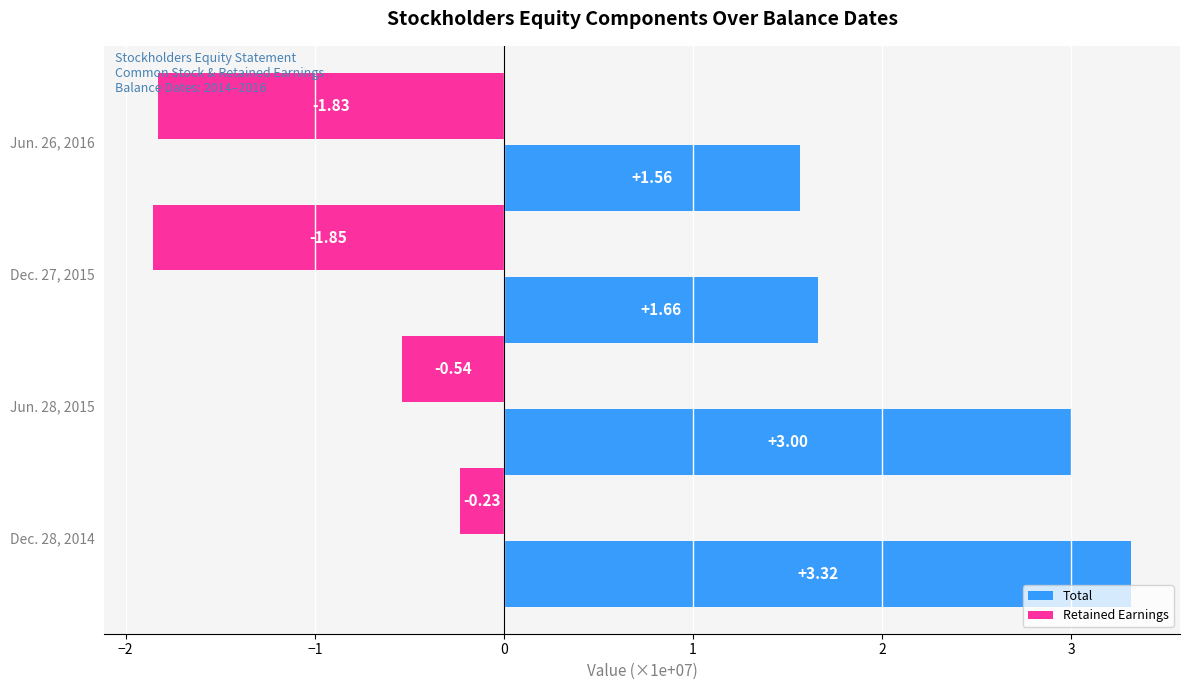

What is the difference between the second highest and second lowest values in the Total series?

1.3